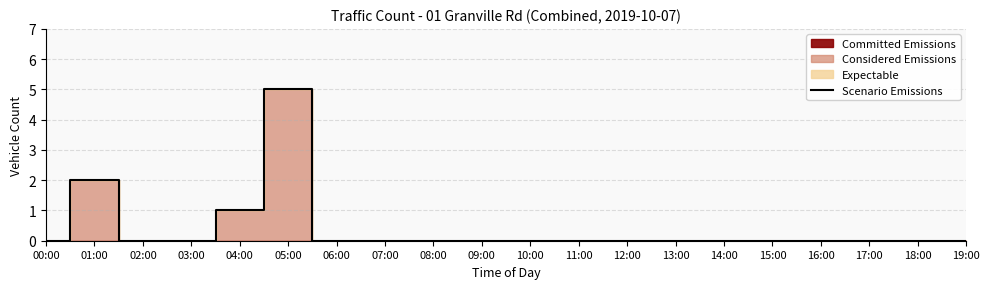

Rank the categories by value from lowest to highest.

00:00, 02:00, 03:00, 06:00, 07:00, 08:00, 09:00, 10:00, 11:00, 12:00, 13:00, 14:00, 15:00, 16:00, 17:00, 18:00, 19:00, 04:00, 01:00, 05:00